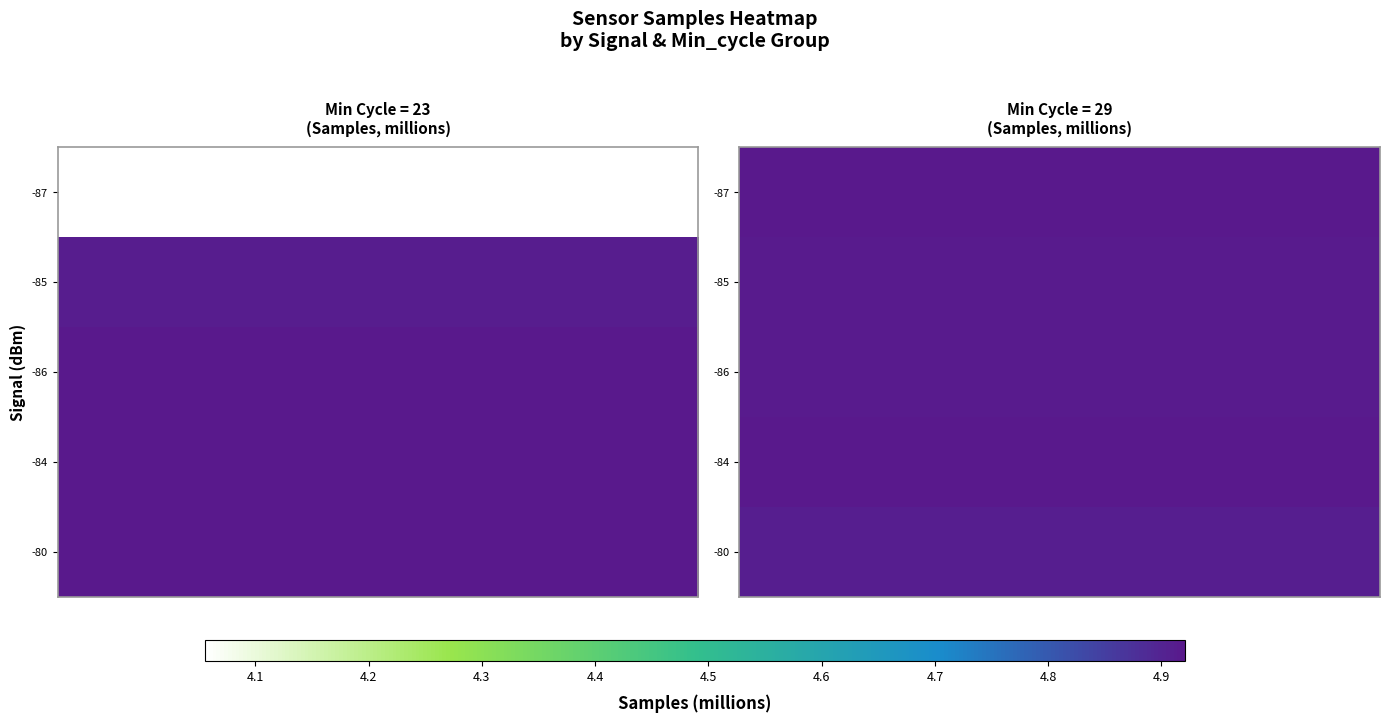

At which category is the sum across all series the highest?

4.0